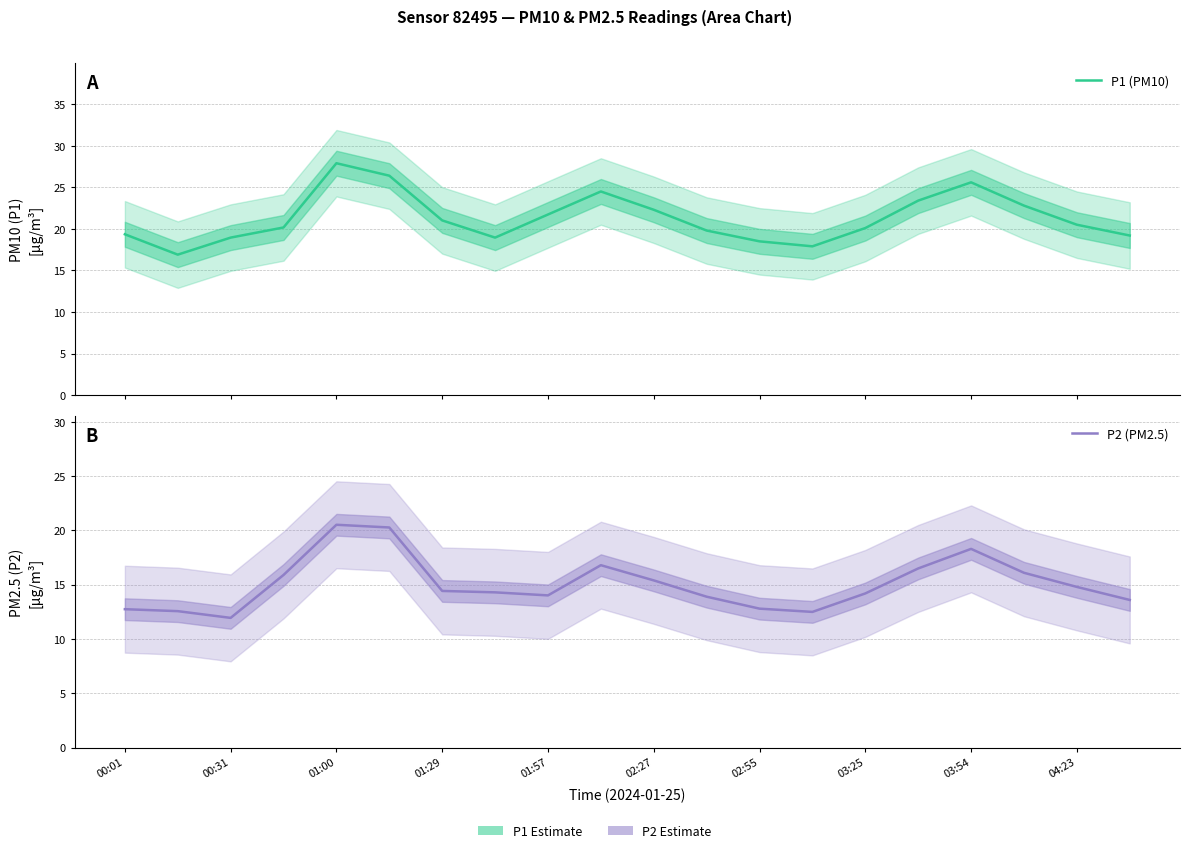

What is the difference between the P2 (PM2.5) values at 01:00 and 03:54?

2.2